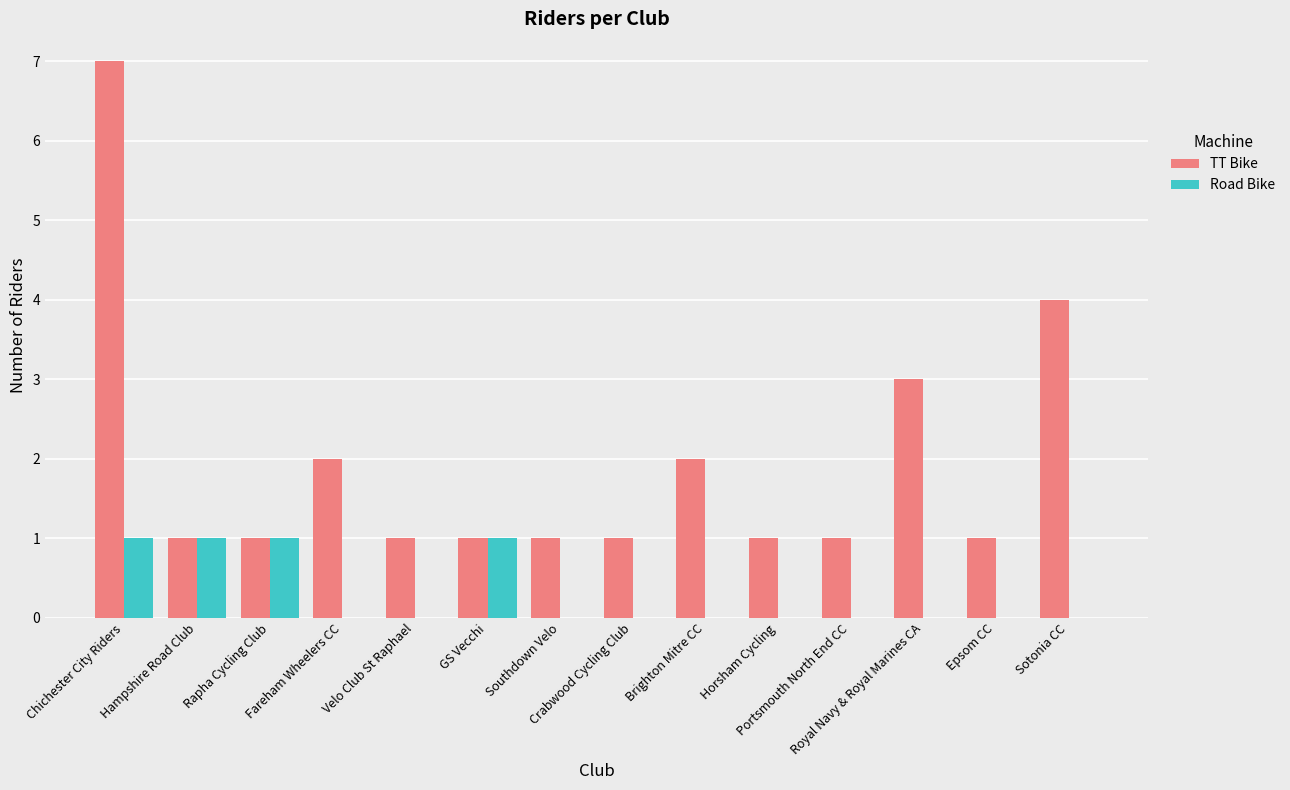

Read the Road Bike value at Chichester City Riders.

1